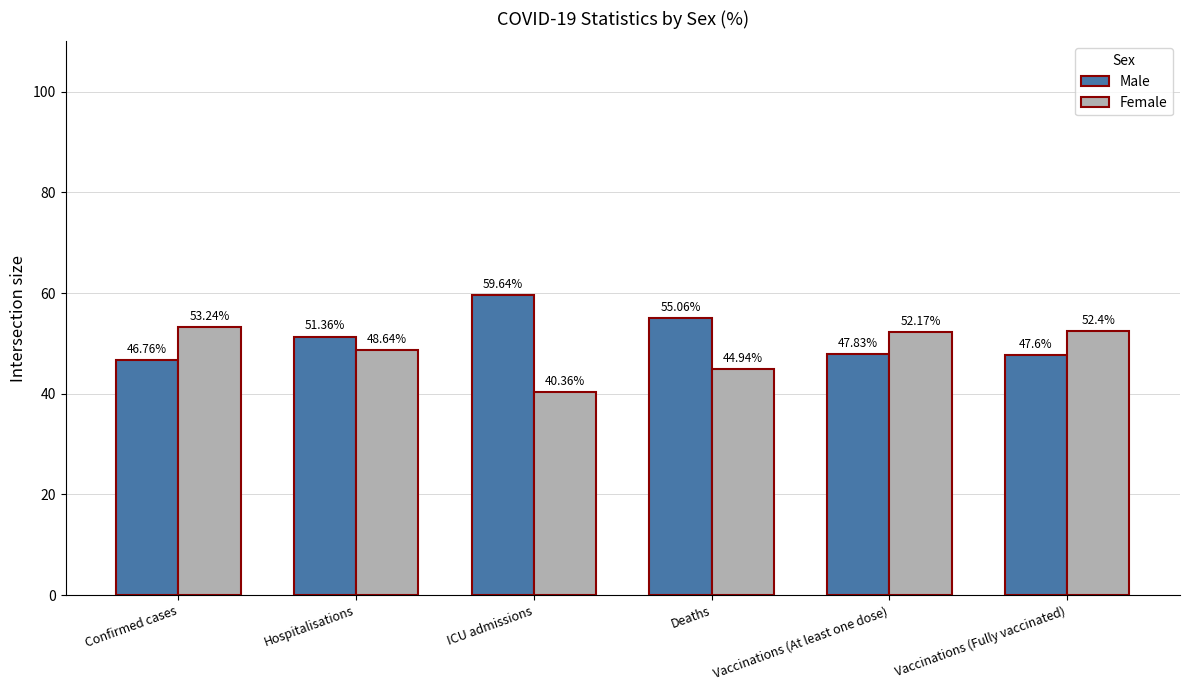

Reading right to left, what are all the values shown in this chart?

Male: Vaccinations (Fully vaccinated)=47.6	Vaccinations (At least one dose)=47.8	Deaths=55.1	ICU admissions=59.6	Hospitalisations=51.4	Confirmed cases=46.8
Female: Vaccinations (Fully vaccinated)=52.4	Vaccinations (At least one dose)=52.2	Deaths=44.9	ICU admissions=40.4	Hospitalisations=48.6	Confirmed cases=53.2